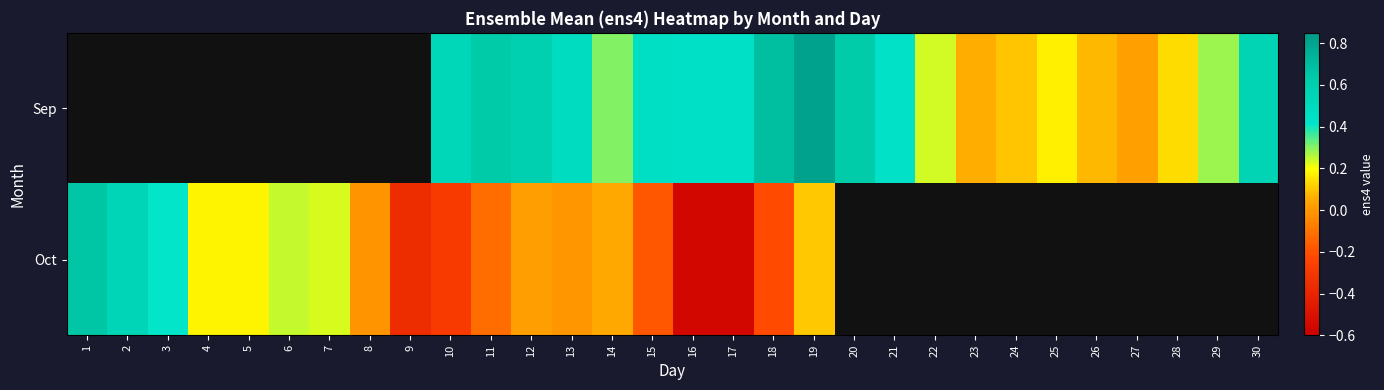

What is the sum of the Oct values at 12 and 4?

0.2